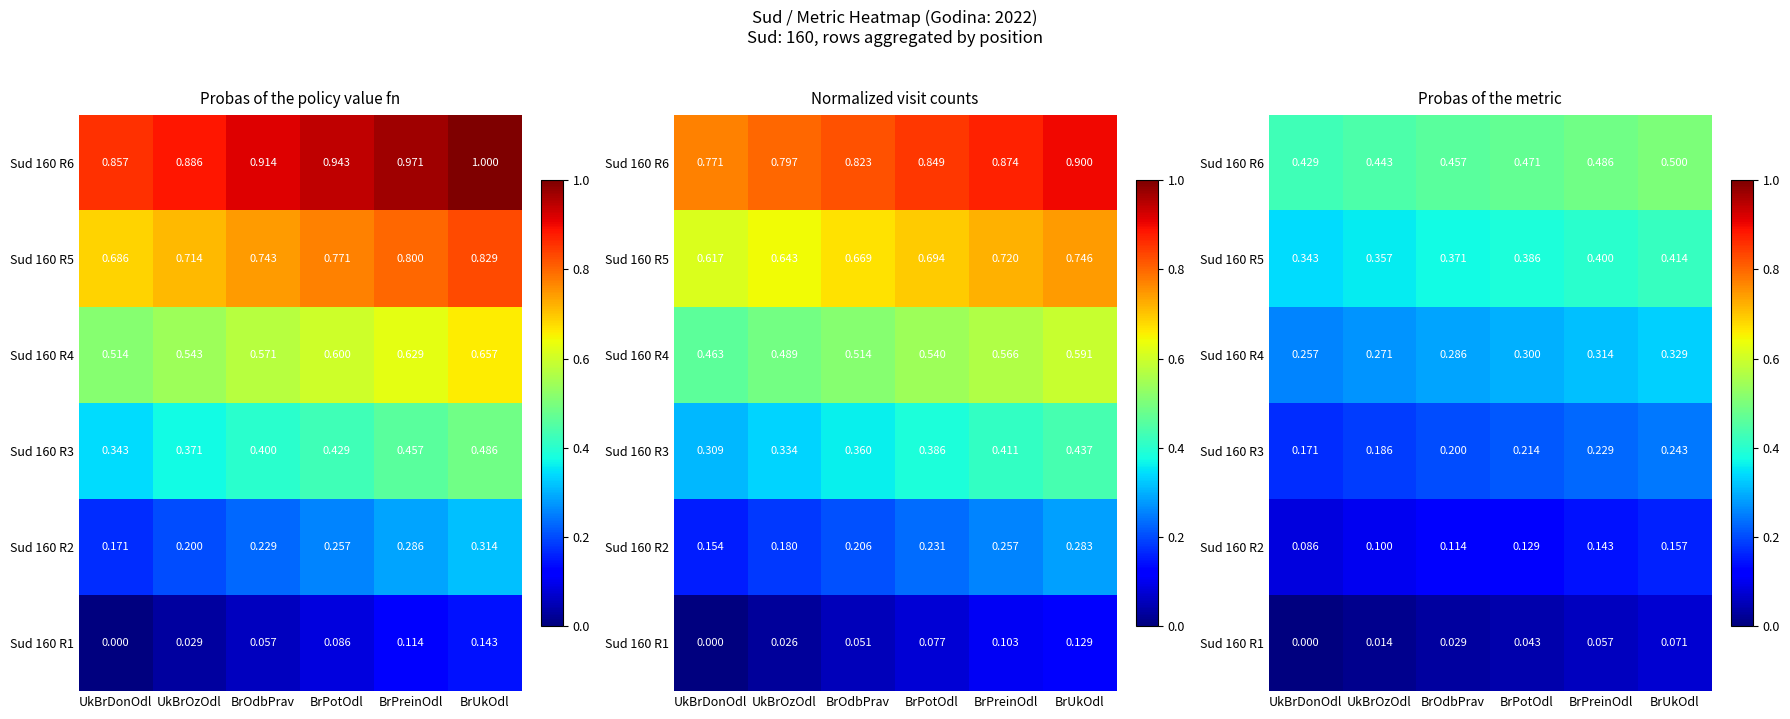

What is the average value of the Sud 160 R6 series?

0.5